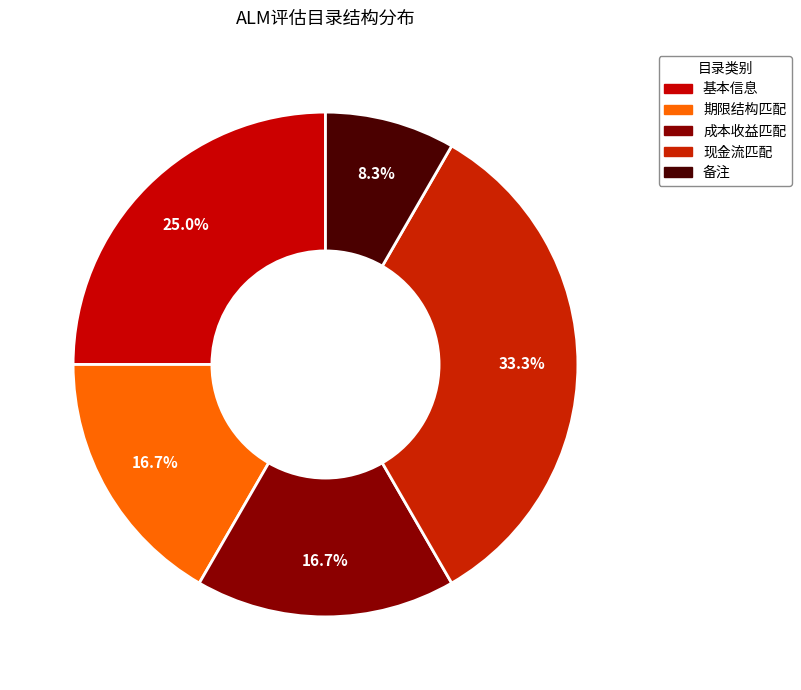

To the nearest percent, what is the combined percentage of 成本收益匹配 and 基本信息?

42%